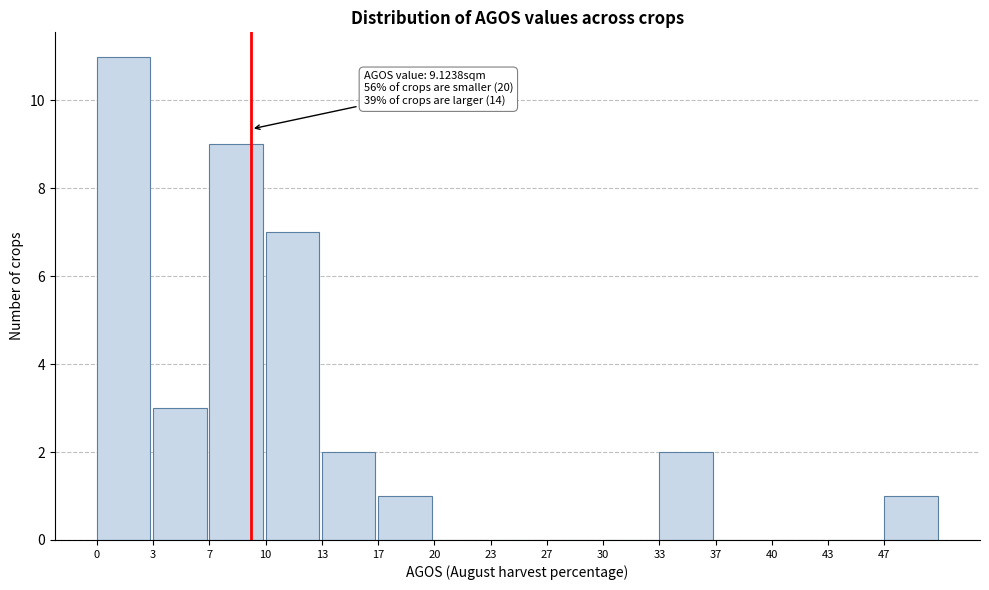

Which range on the x-axis has the tallest bar?

0.0 to 3.5